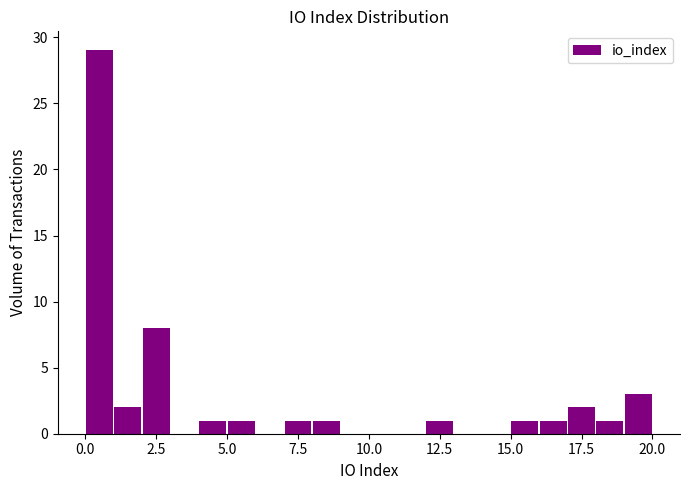

Read against the x-axis, roughly where is the centre of the tallest bar?

0.5